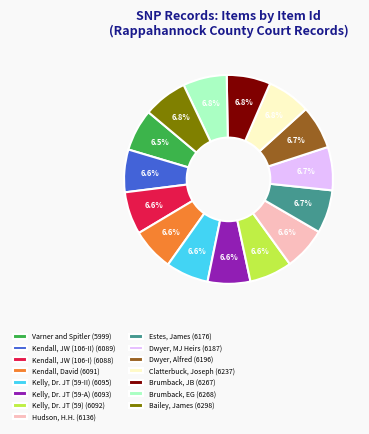

What percentage is the Kelly, Dr. JT (59-A) slice, to the nearest percent?

7%